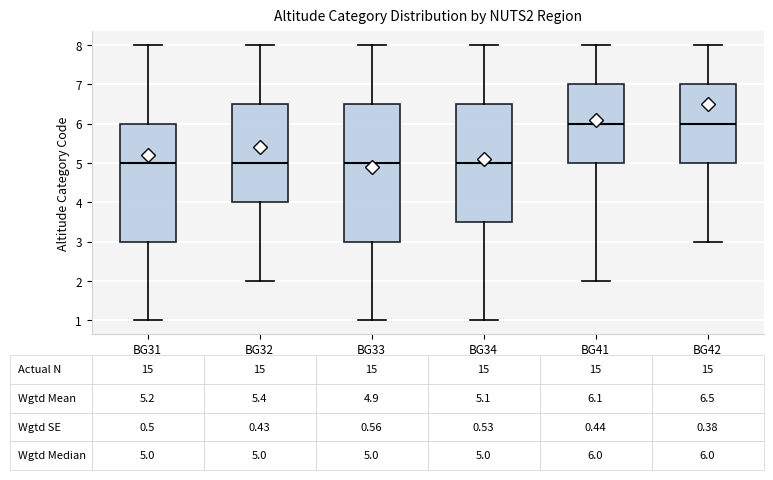

Which box is the tallest, from its lower edge to its upper edge?

BG33